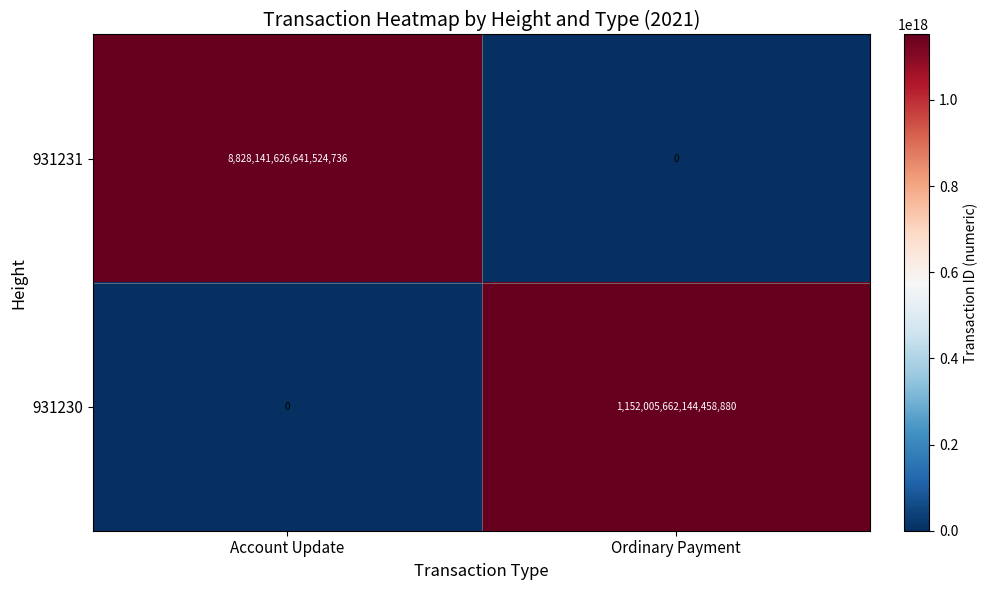

Which series has the largest total across all categories?

931231